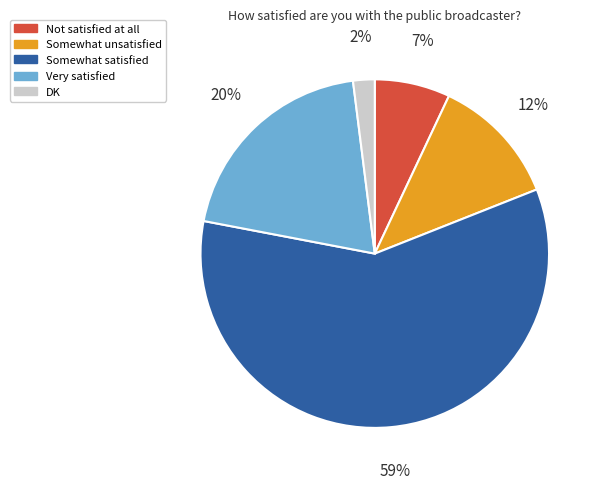

To the nearest percent, what portion does Somewhat satisfied represent?

59%